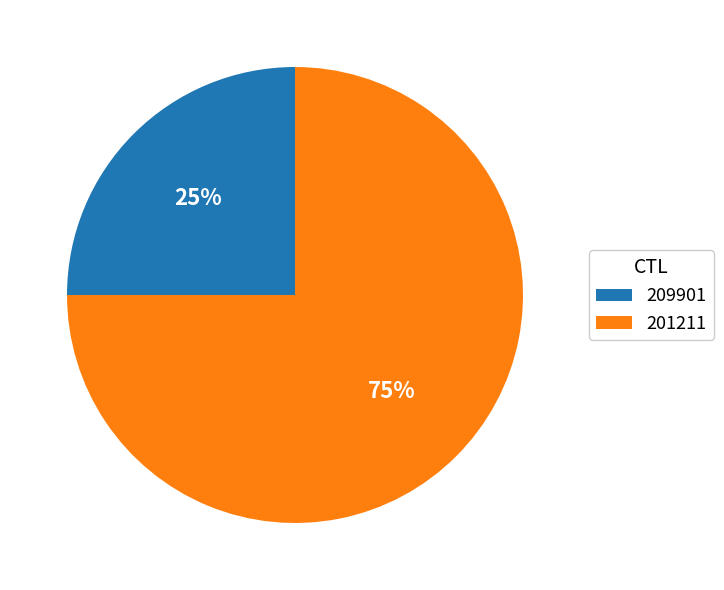

Approximately how many times larger is the value at 209901 compared to 201211?

0.3